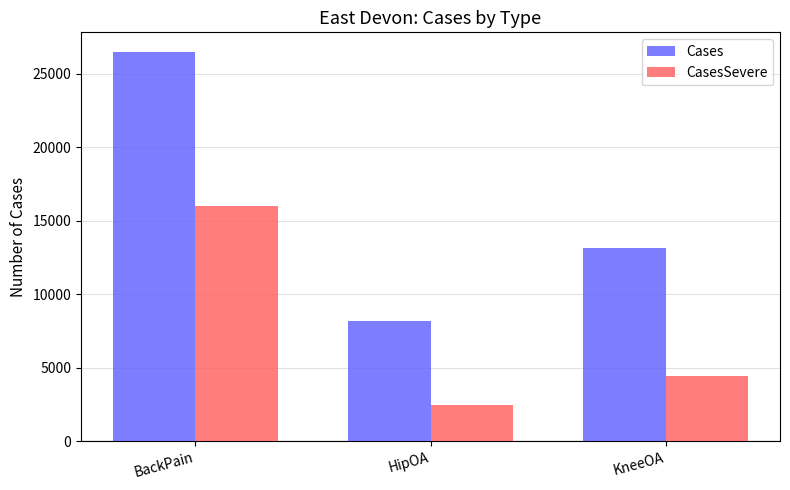

Which series changed the most between HipOA and KneeOA?

Cases